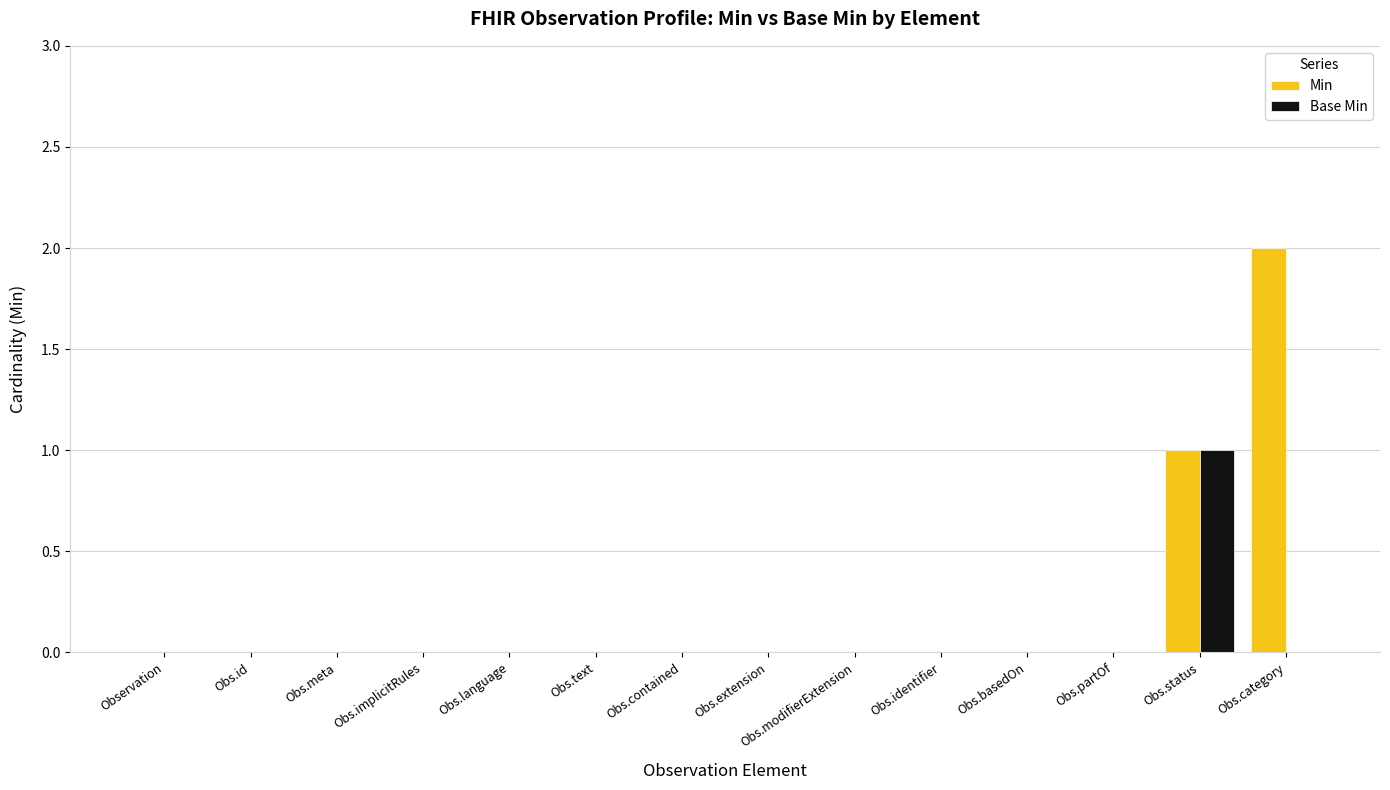

The value of Base Min at Observation is 1. True or false?

False